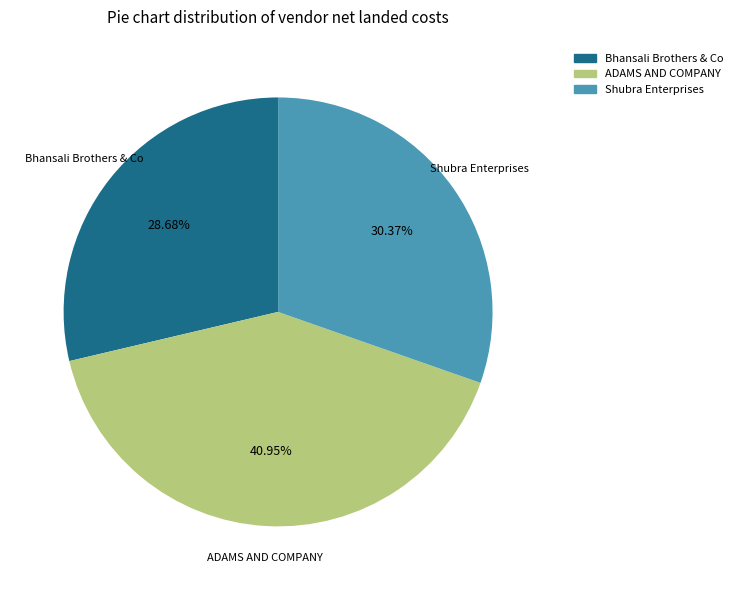

True or false: ADAMS AND COMPANY accounts for 29% of the total.

False